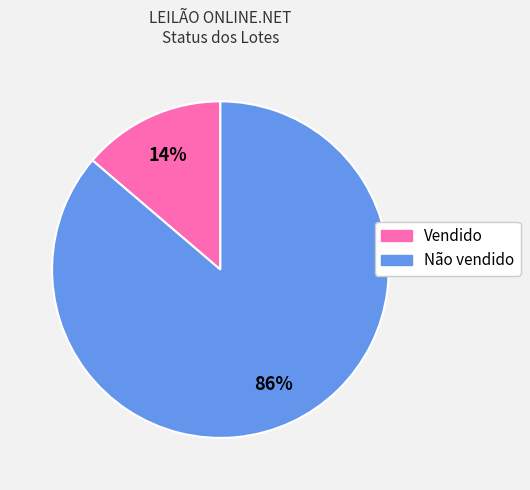

What is the smallest slice in the pie chart?

Vendido